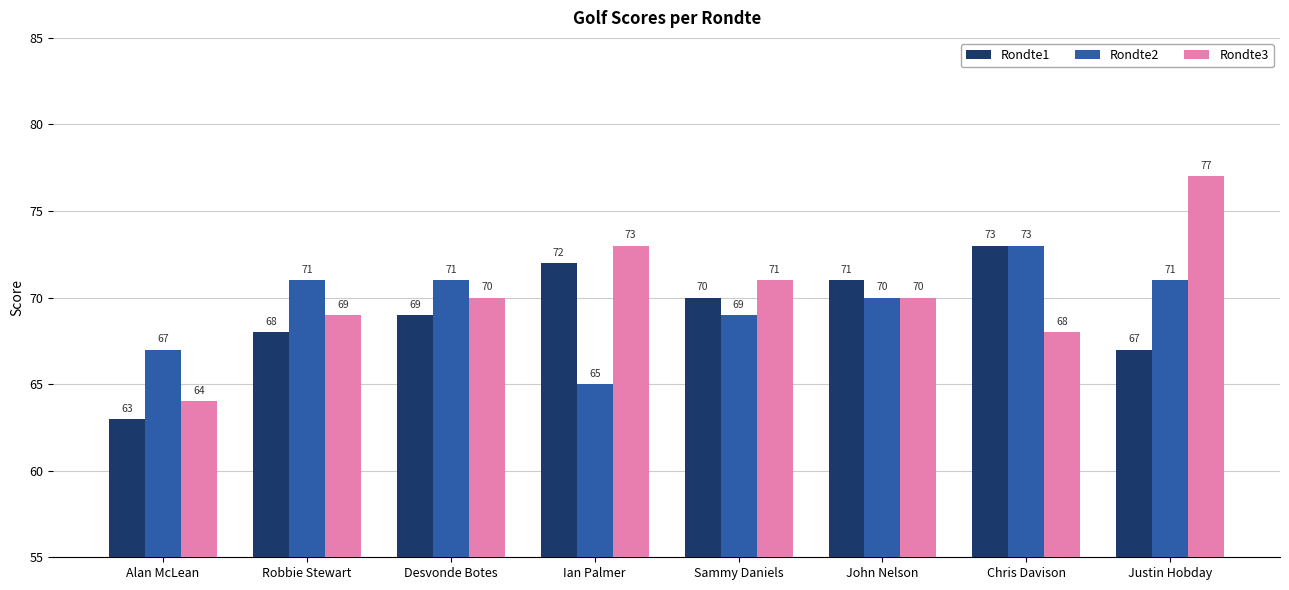

Rank the series at Desvonde Botes from highest to lowest value.

Rondte2, Rondte3, Rondte1